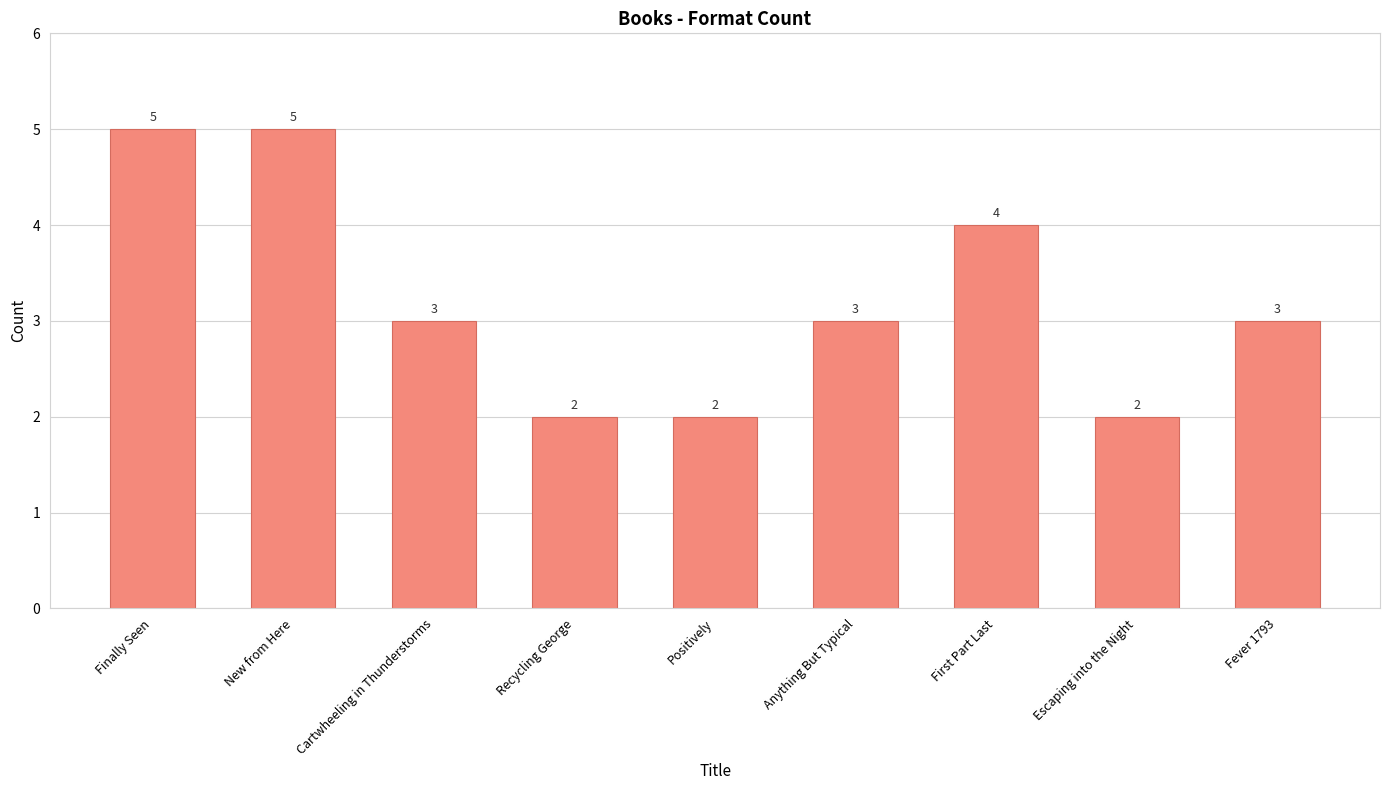

What is the value of the 5th bar from the left?

2